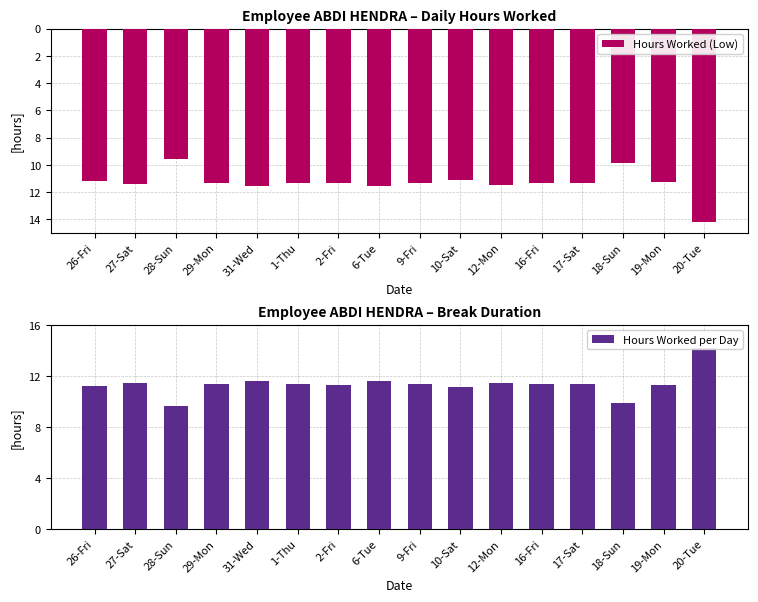

What value does the Hours Worked (Low) series have at 19-Mon?

11.3